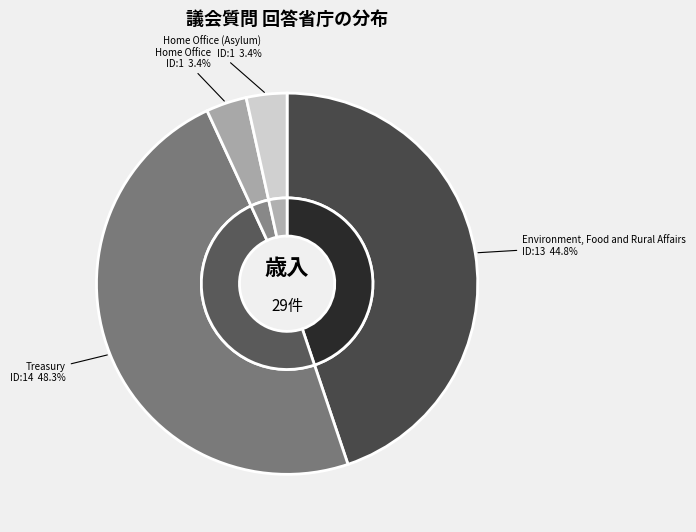

Between Home Office (Asylum) and Treasury, which is larger?

Treasury